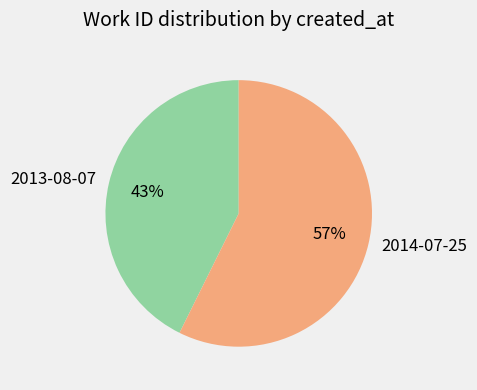

Which slice represents more than half of the pie?

2014-07-25